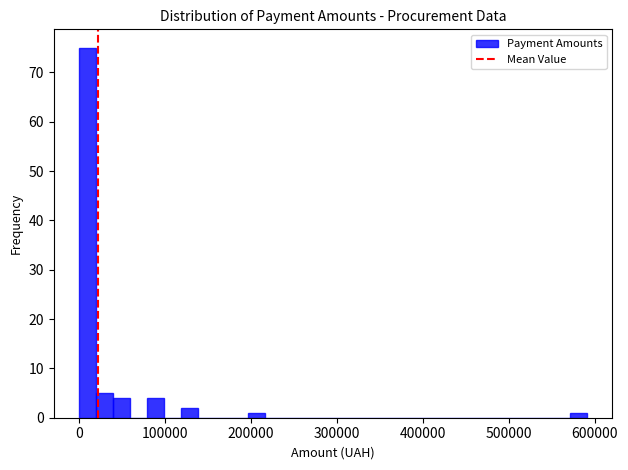

Read against the x-axis, roughly where is the centre of the tallest bar?

10000